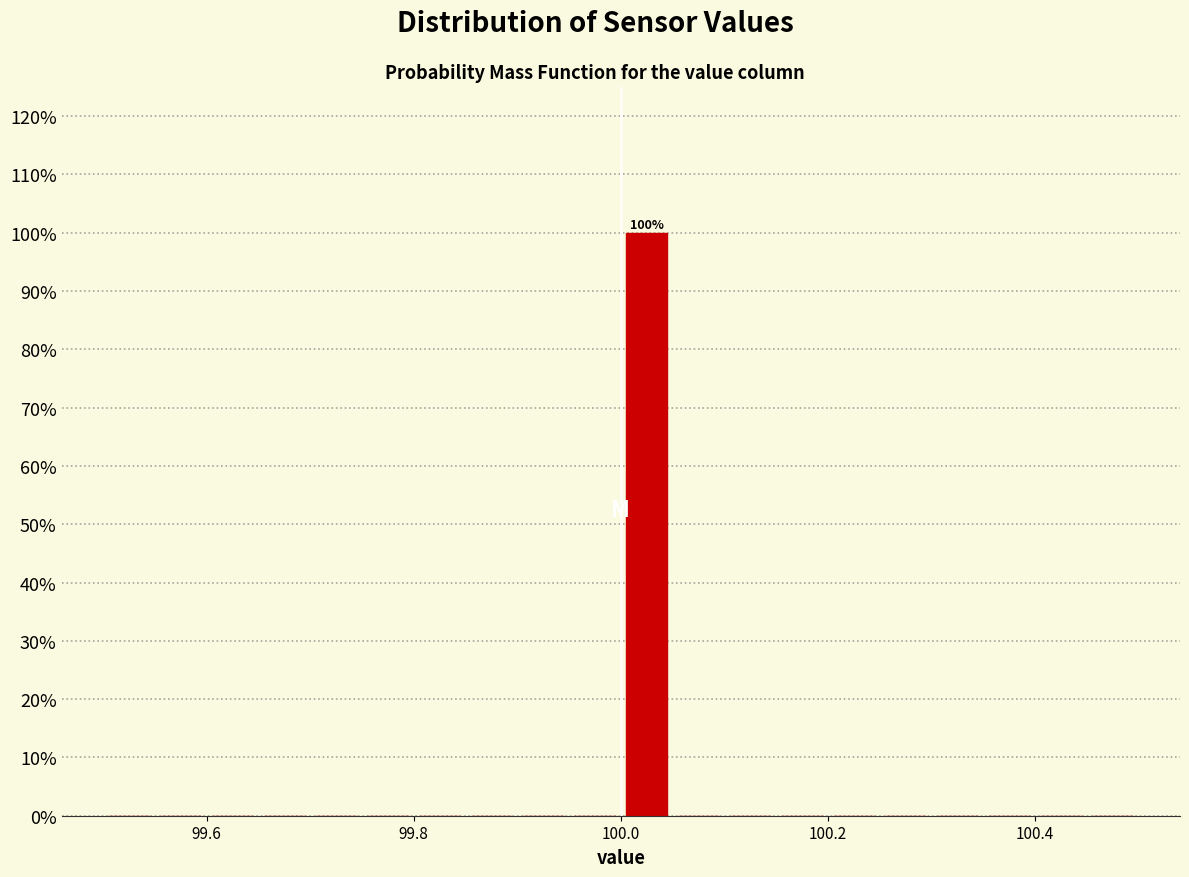

Read against the x-axis, roughly where is the centre of the tallest bar?

100.02